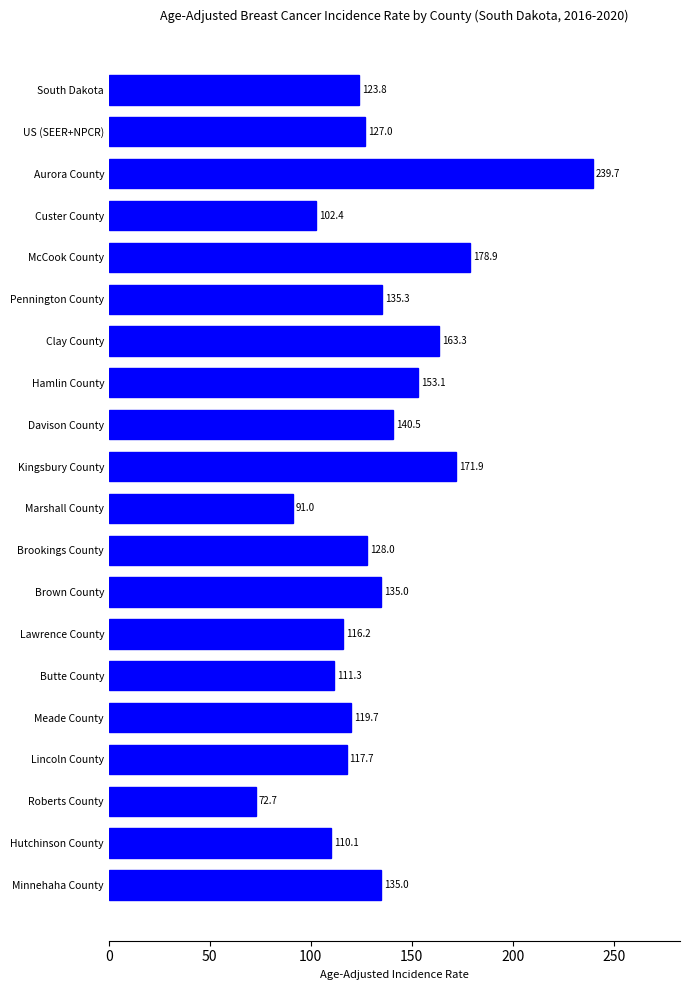

What is the smallest value displayed?

72.7